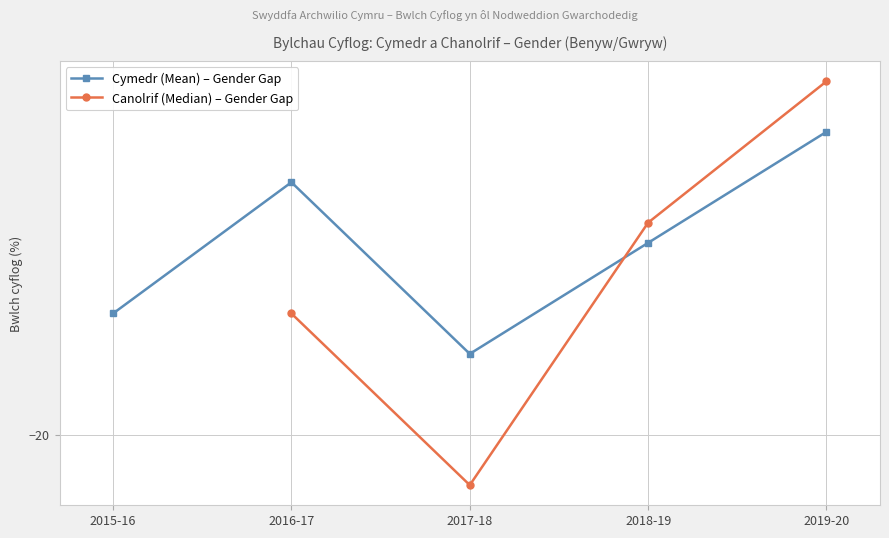

What is the difference between the maximum and minimum values in the Cymedr (Mean) – Gender Gap series?

2.2